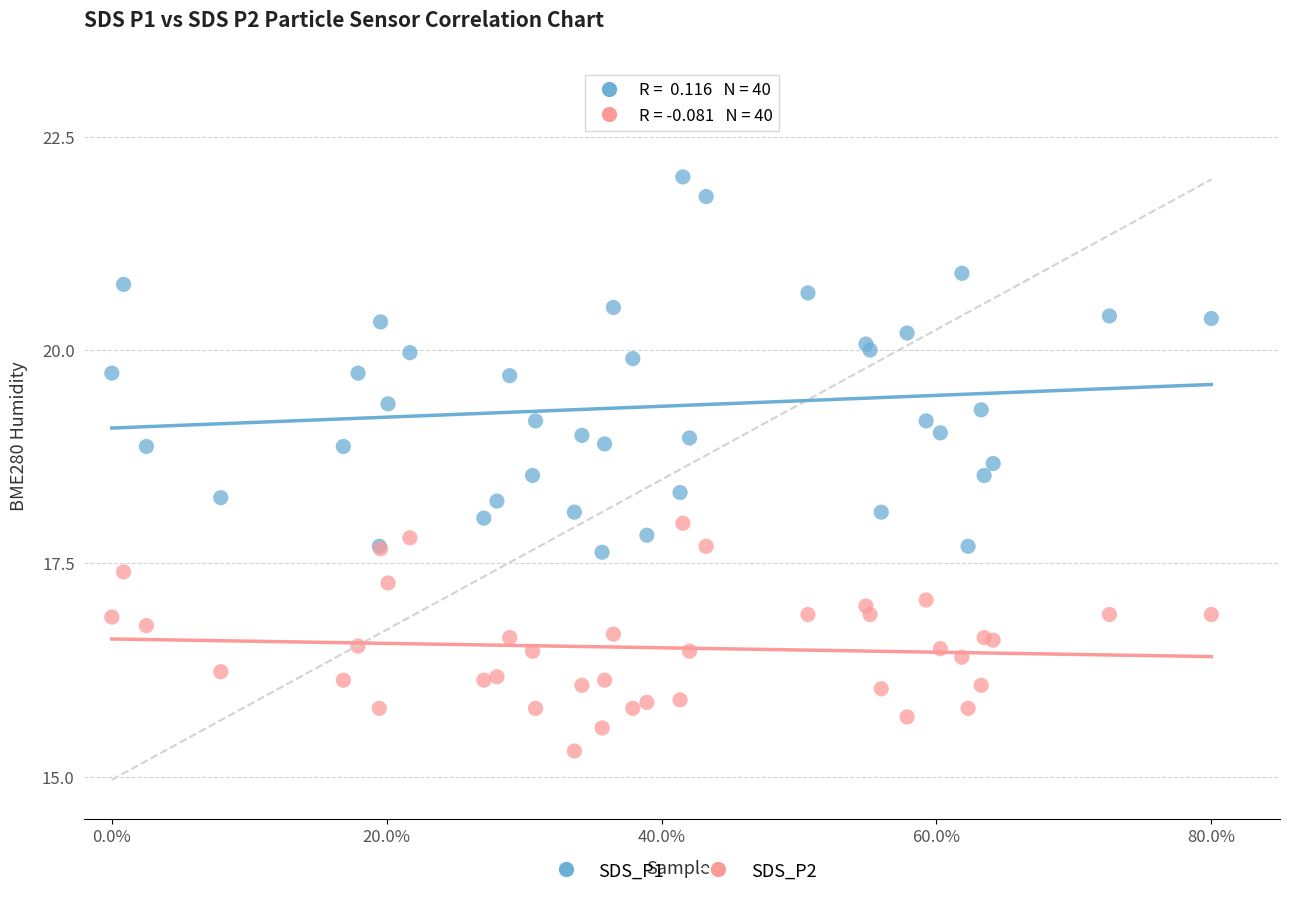

Which series contains the highest Y value?

SDS_P1